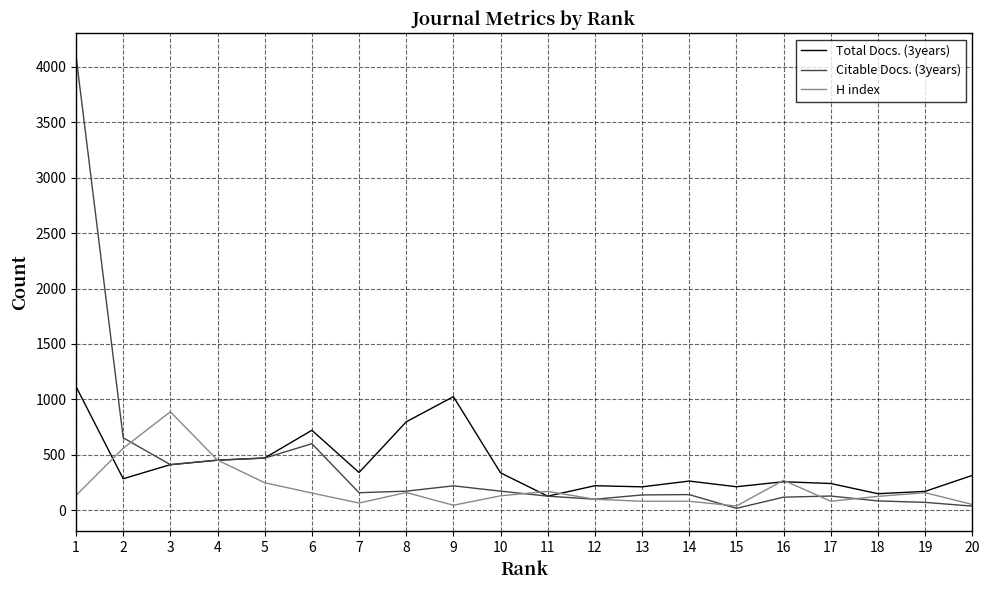

The value of Citable Docs. (3years) at 16 is 119. True or false?

True